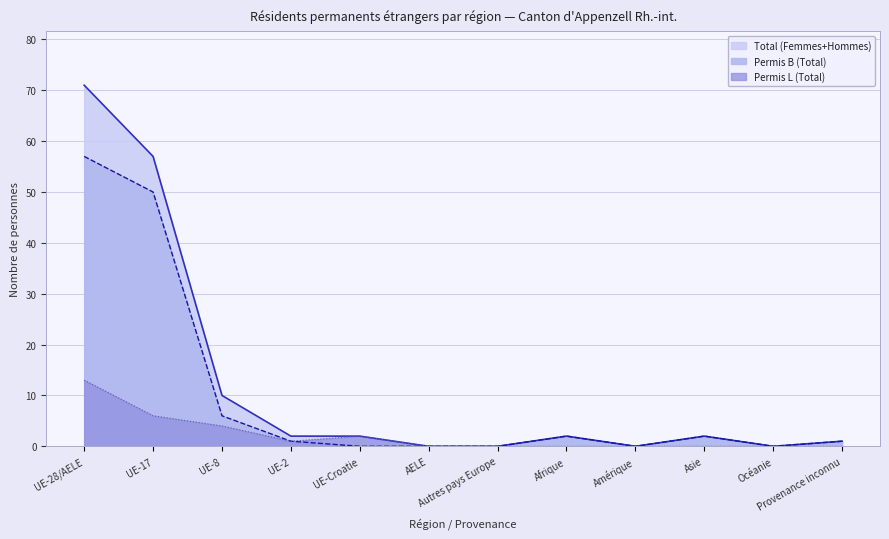

What is the maximum value shown in the chart?

71